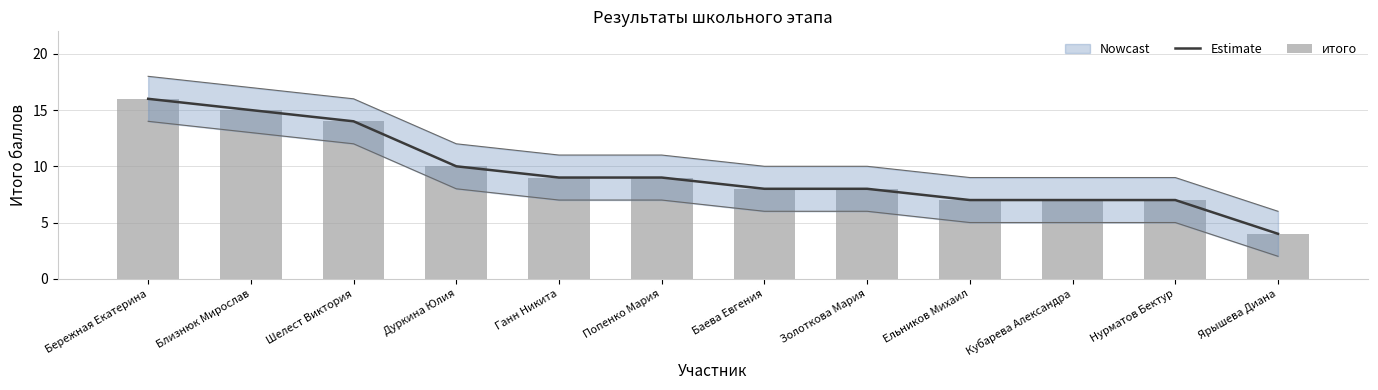

Between Бережная Екатерина and Кубарева Александра, which is larger?

Бережная Екатерина